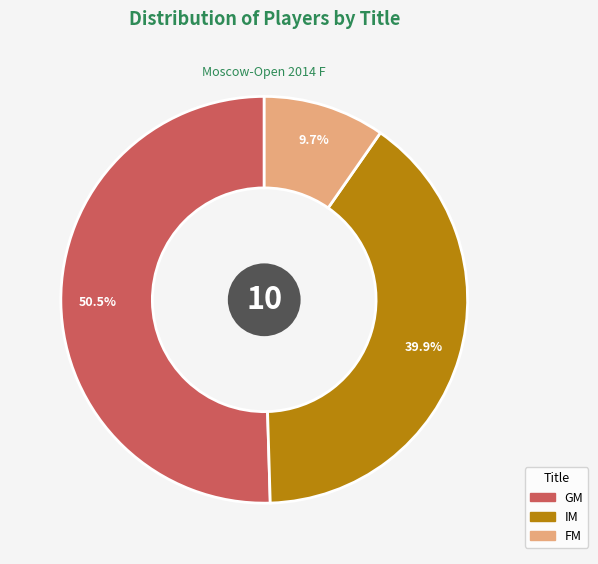

How many slices are in this pie chart?

3